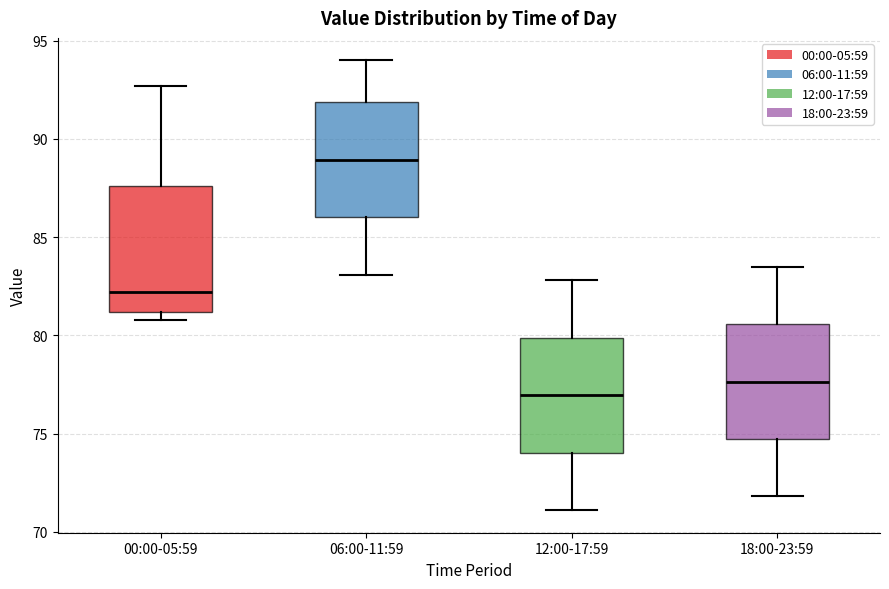

Reading left to right, transcribe this box plot: for each box, give where its median line is, the range the box spans, and where its two whiskers end, as read against the y-axis. The values are not printed on the chart, so give them approximately, as read against the axis.

00:00-05:59: median 82.0, box 81.0 to 87.5, whiskers 81.0 (just below the box's lower edge) to 92.5
06:00-11:59: median 89.0, box 86.0 to 92.0, whiskers 83.0 to 94.0
12:00-17:59: median 77.0, box 74.0 to 80.0, whiskers 71.0 to 83.0
18:00-23:59: median 77.5, box 74.5 to 80.5, whiskers 72.0 to 83.5